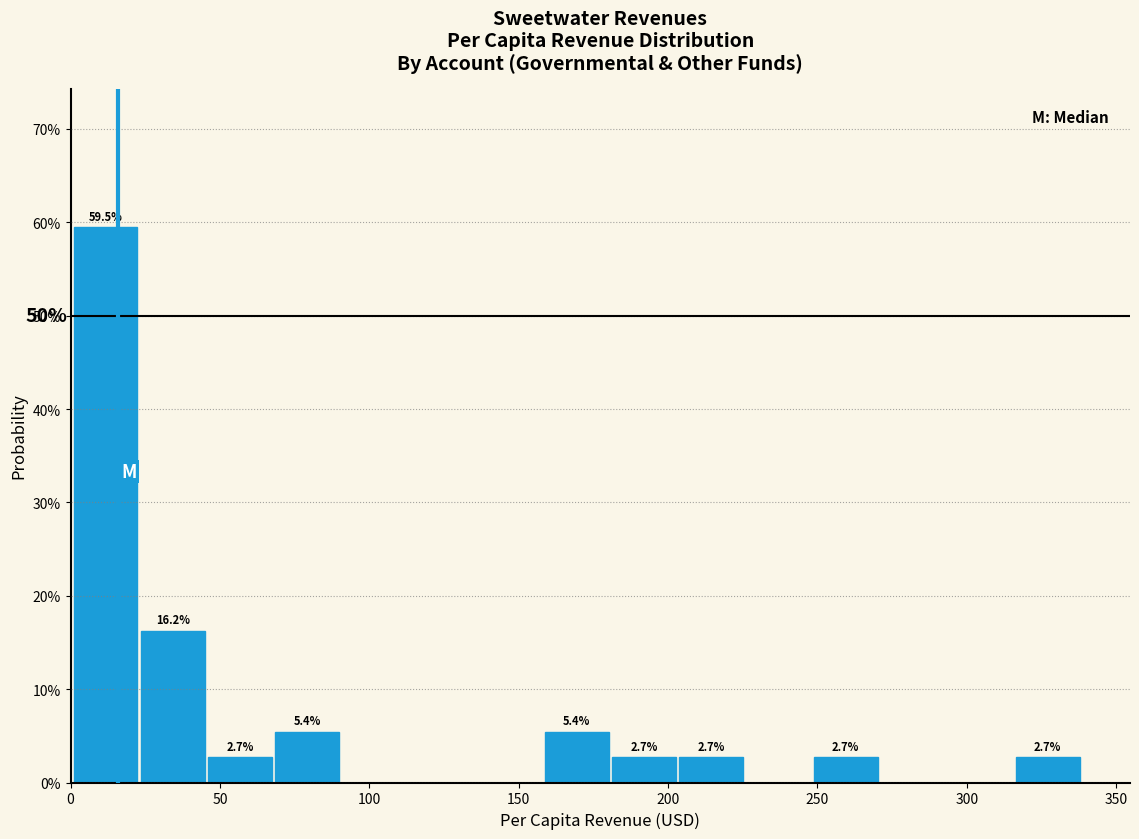

Over which range of the x-axis is the bar tallest?

0 to 25